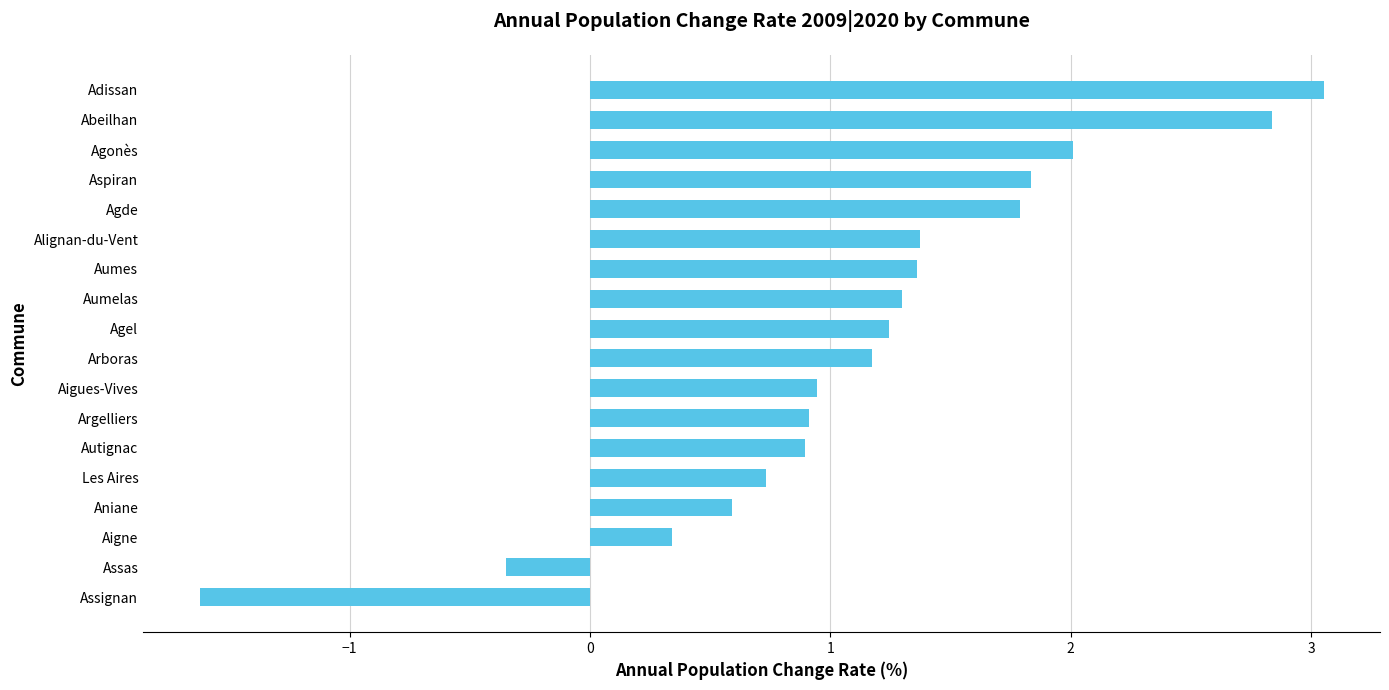

What is the sum of all values?

20.4